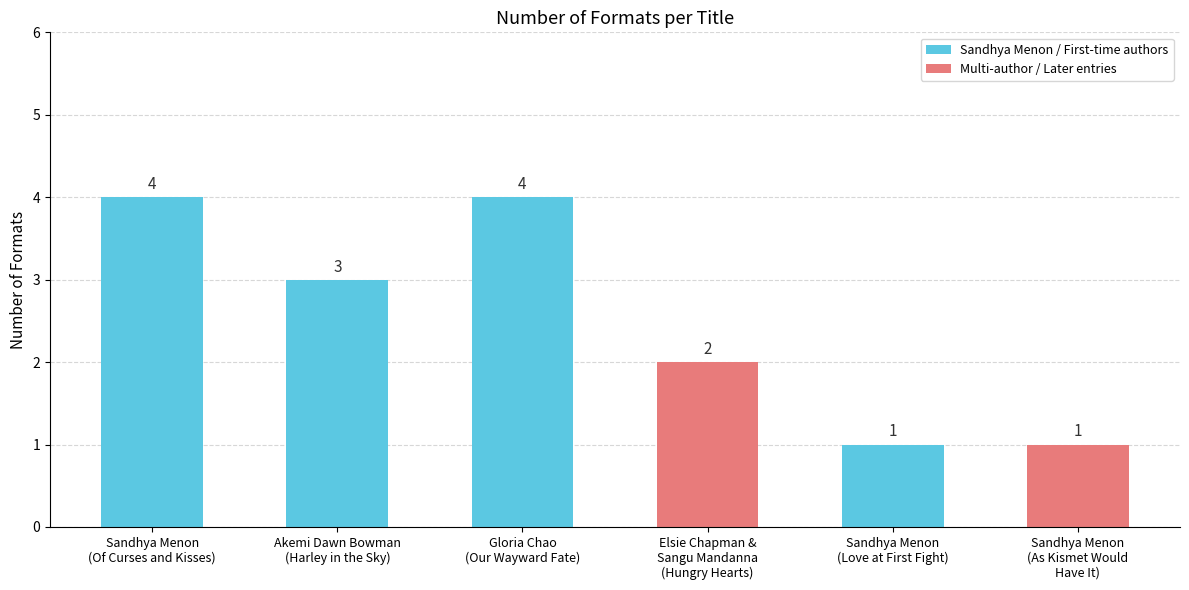

What is the maximum value shown in the chart?

4